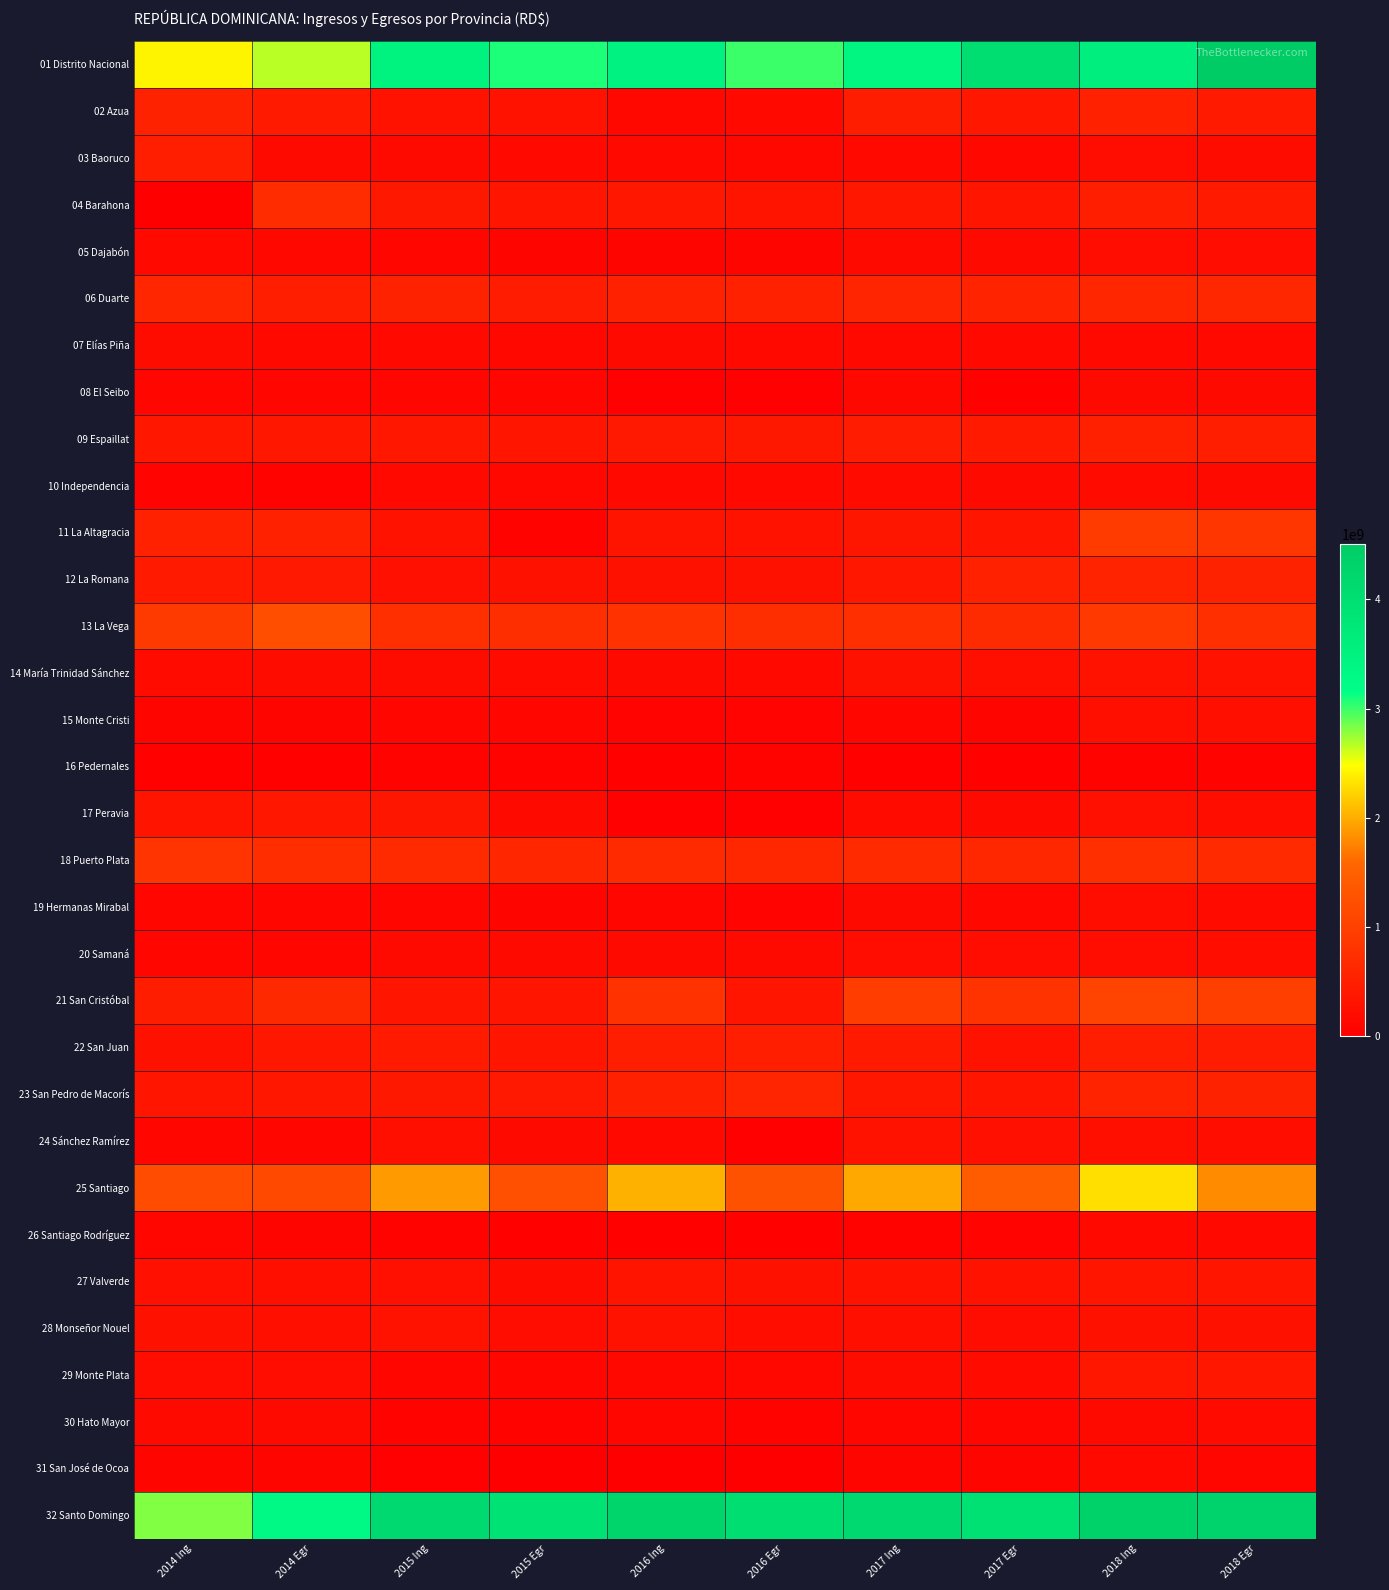

What is the greatest value displayed?

4511234777.0